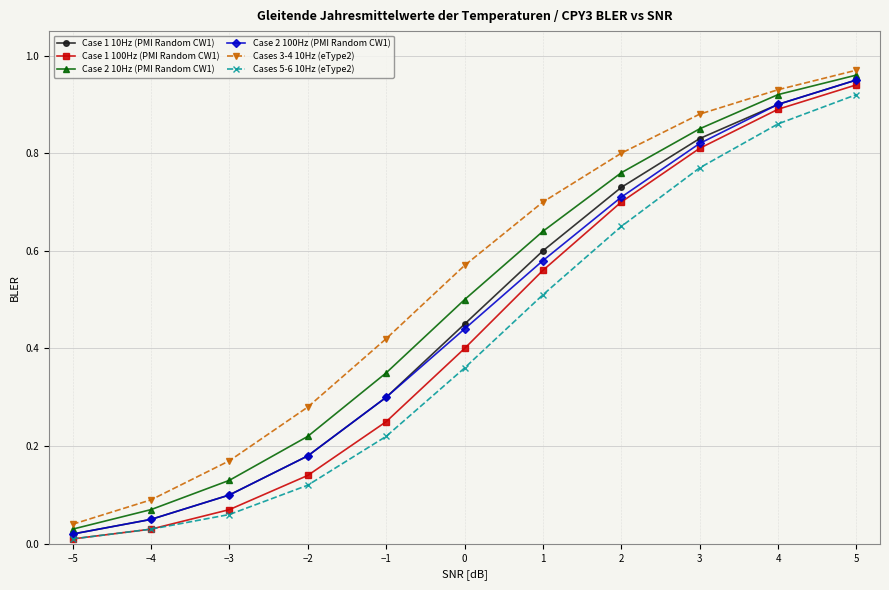

What position from the right is 2?

4